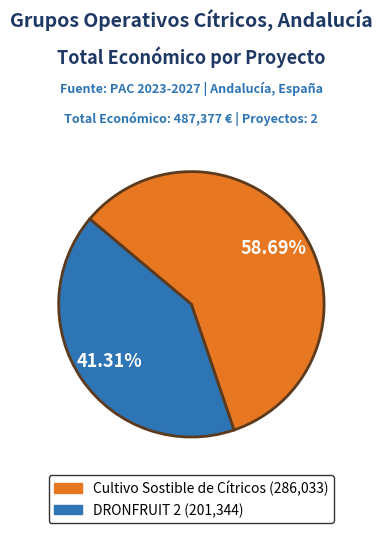

To the nearest percent, what percentage of the pie is Cultivo Sostible de Cítricos?

59%